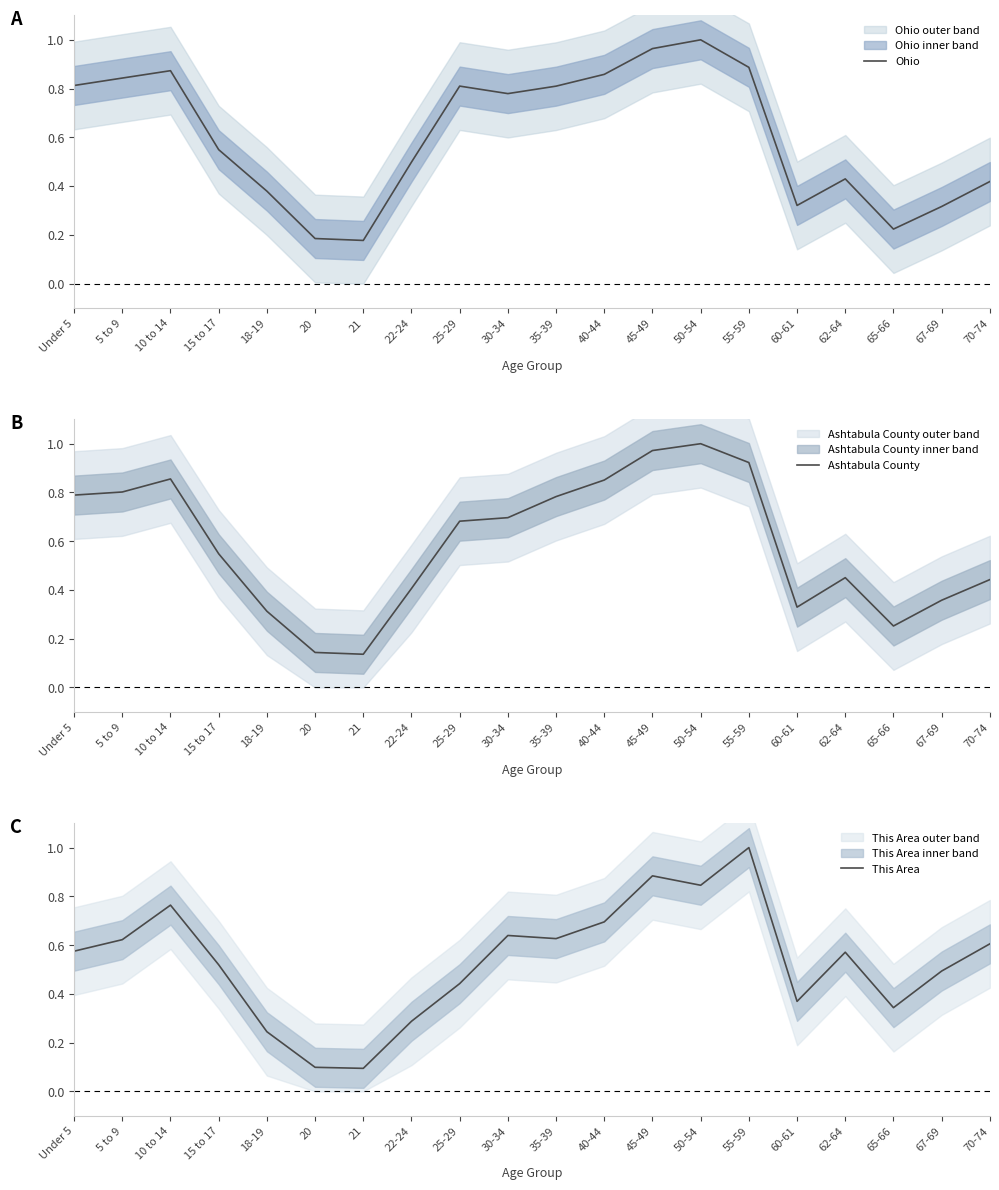

At how many categories does at least one series exceed 0?

20